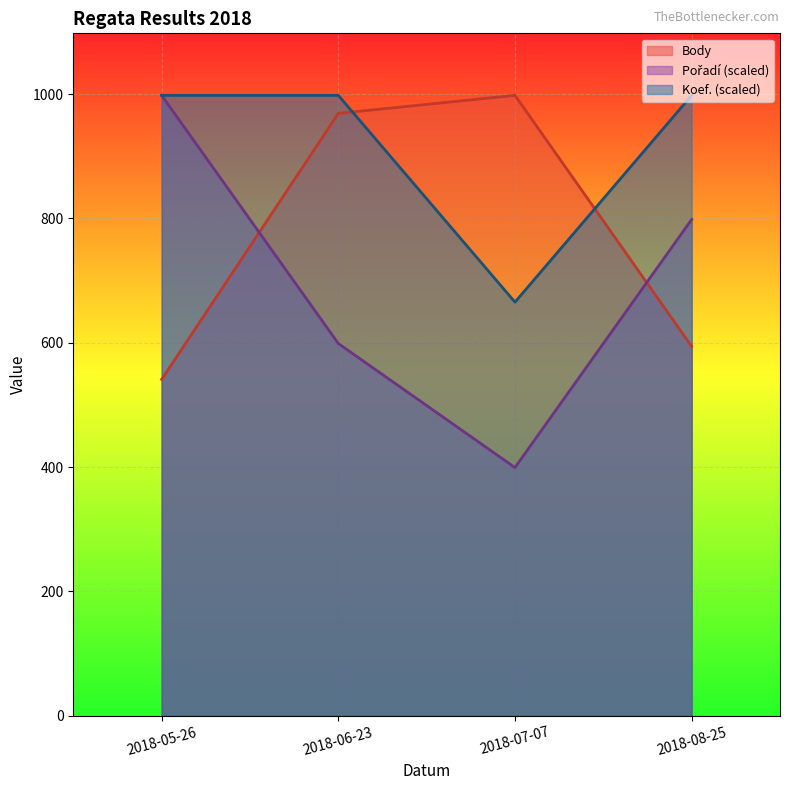

The value of Pořadí at 2018-05-26 is 998.0. True or false?

True